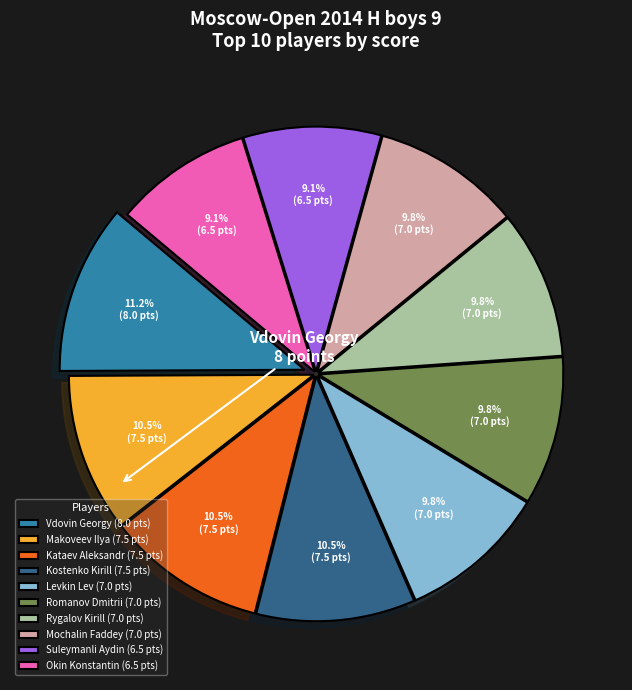

To the nearest percent, what is the average slice percentage?

10%